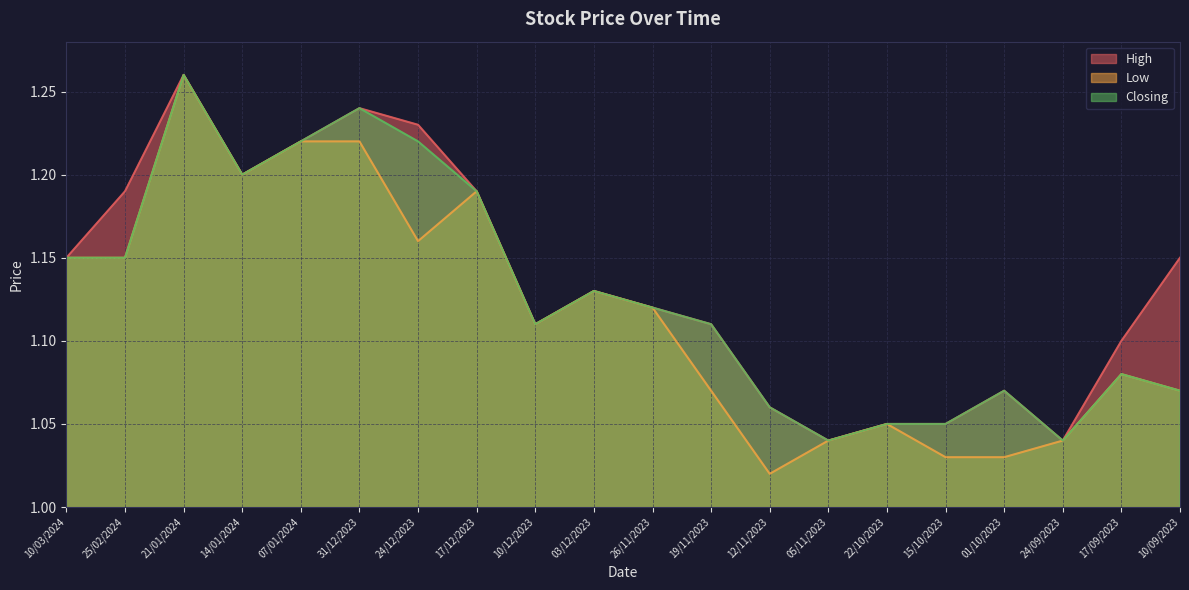

What position from the right is 31/12/2023?

15